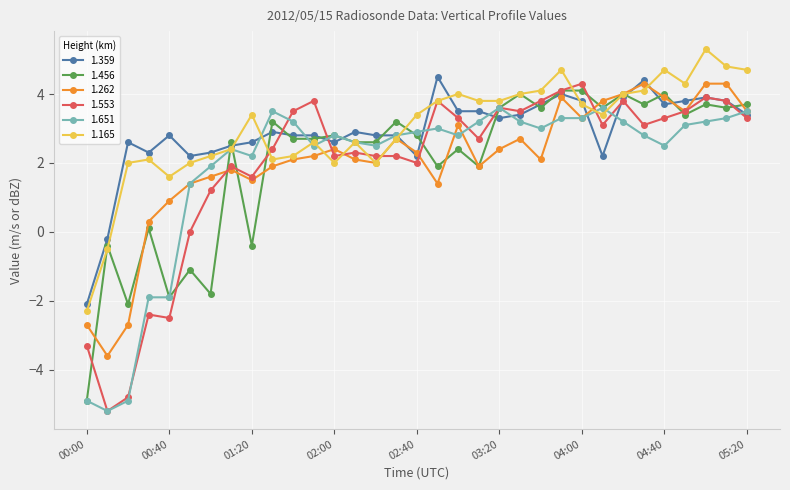

What is the minimum value shown in the chart?

-5.2